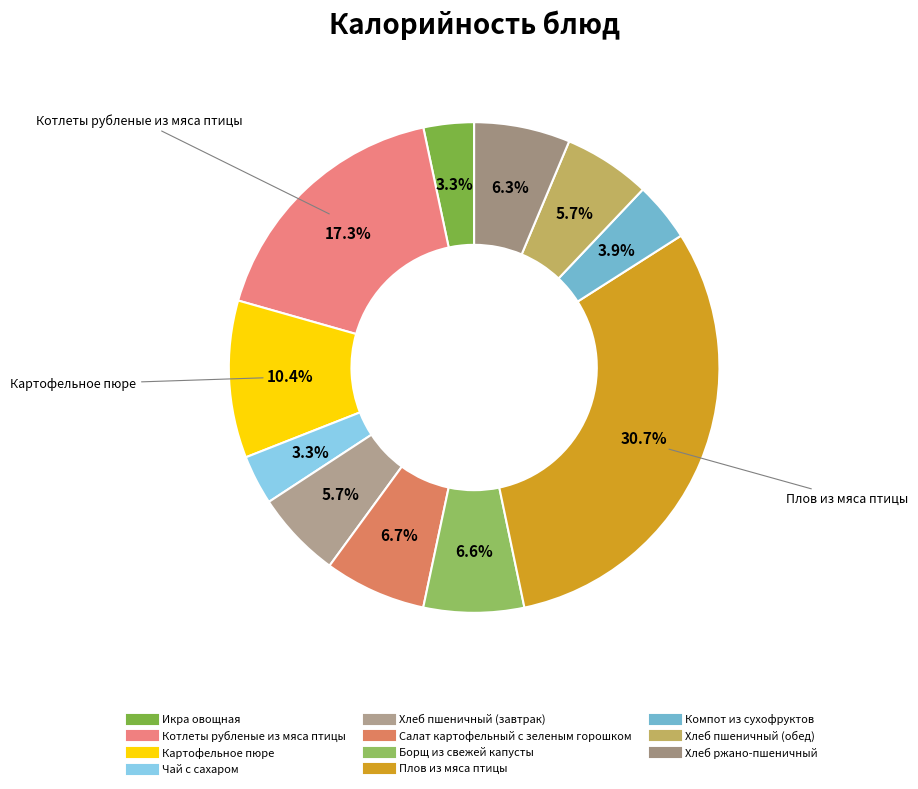

What portion of the pie excludes Салат картофельный с зеленым горошком?

93.3%